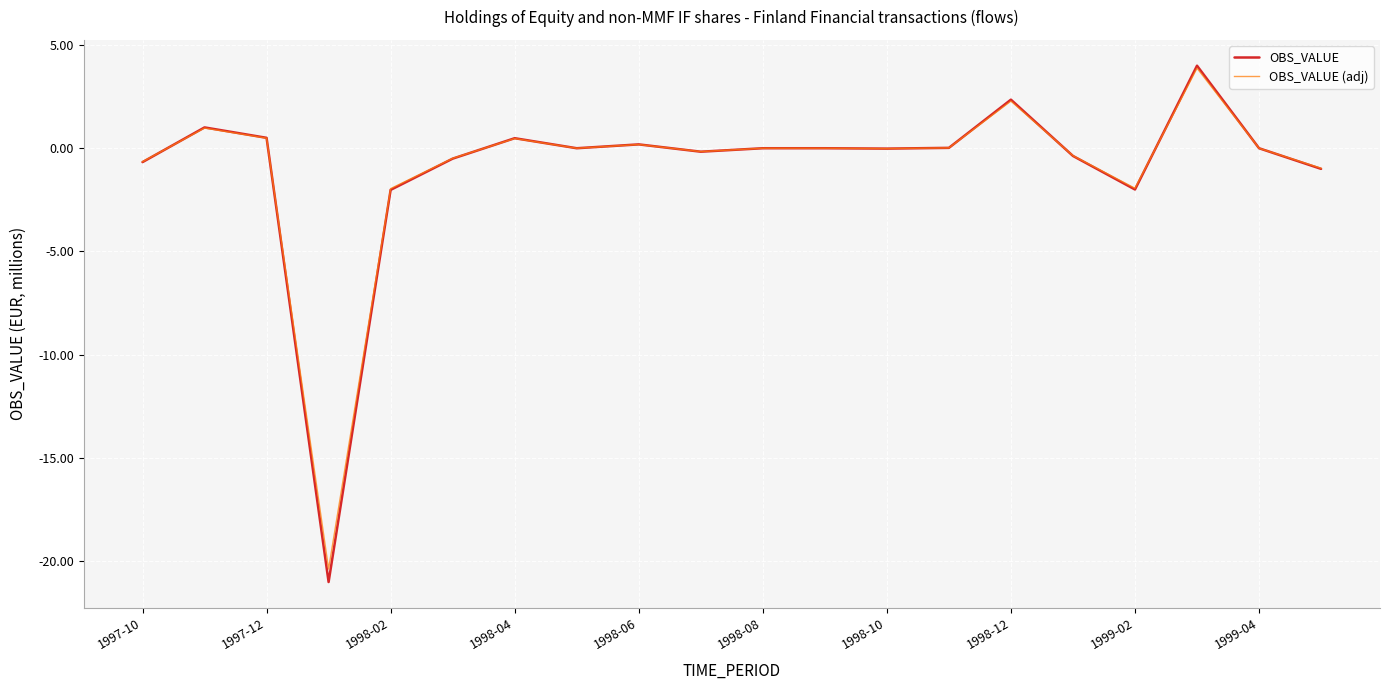

Which series has the largest range (max minus min)?

OBS_VALUE